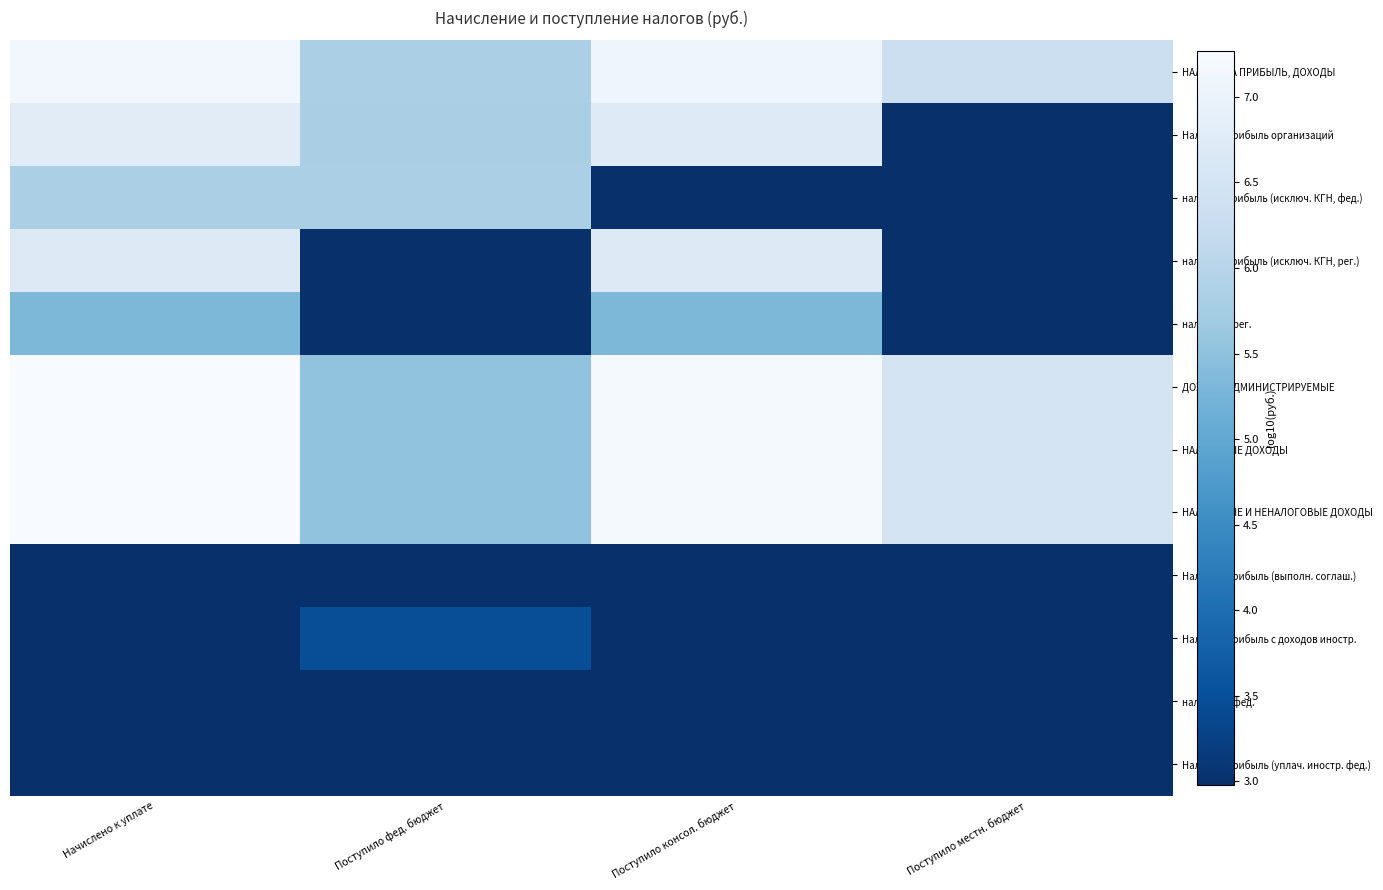

Between Поступило фед. бюджет and Поступило местн. бюджет, which is larger?

Поступило местн. бюджет